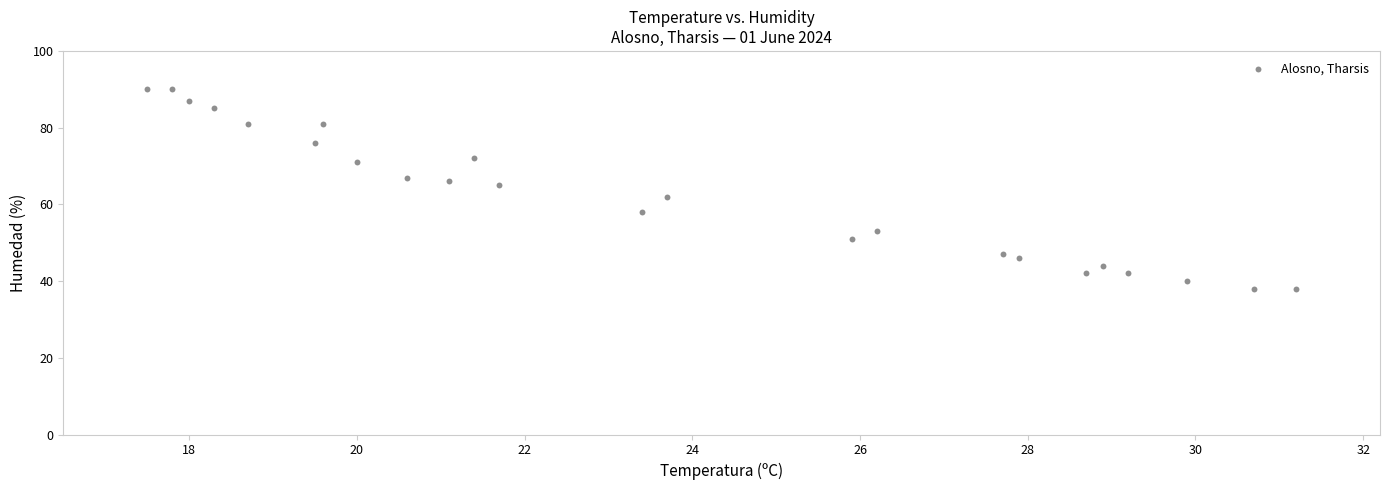

What is the range of Y values (max minus min)?

52